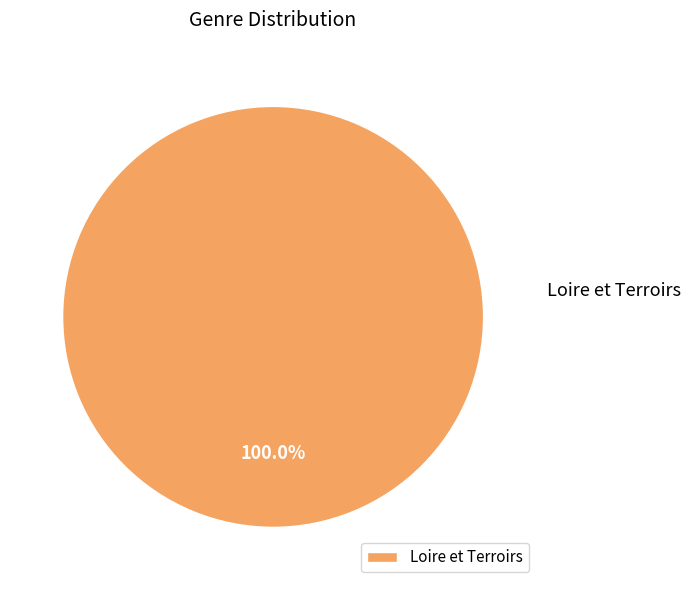

Is there a majority slice in this chart?

Yes